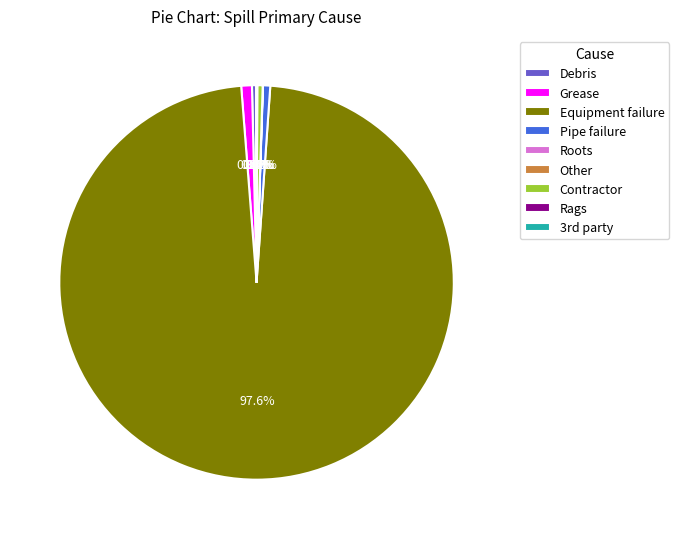

Between Grease and Equipment failure, which is larger?

Equipment failure